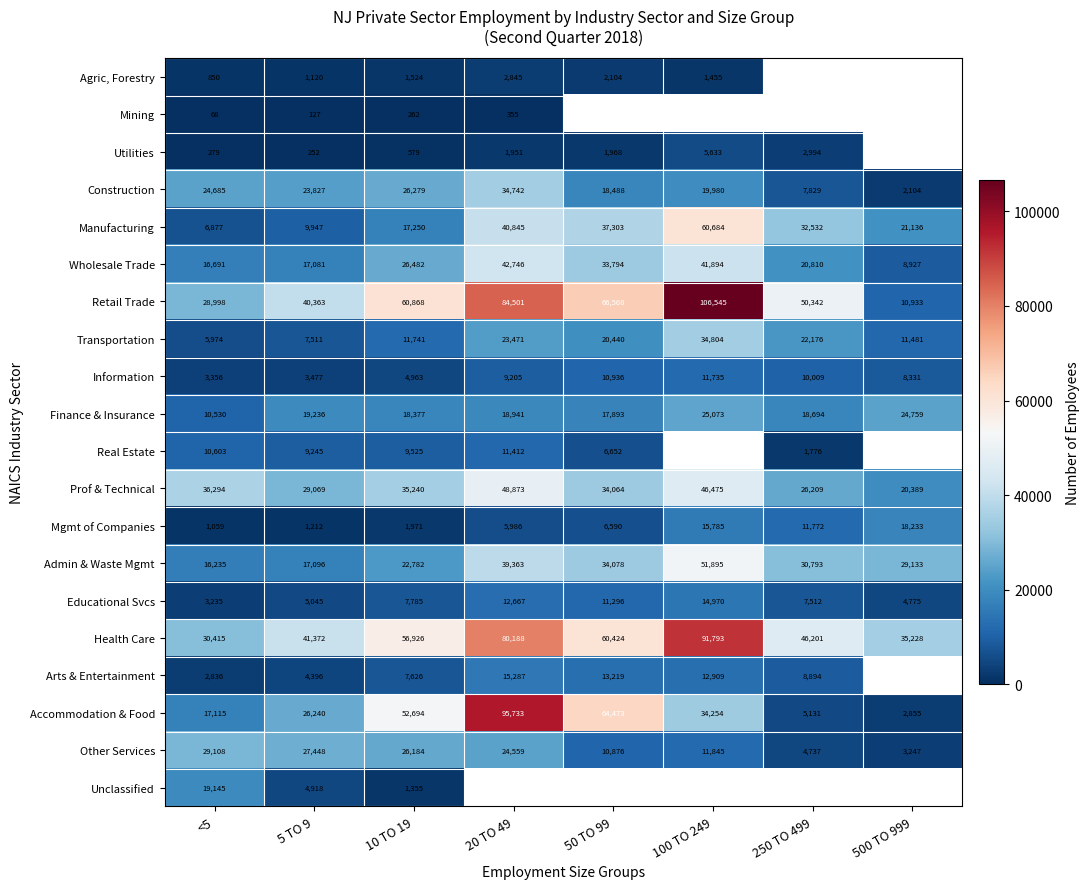

How many categories are shown in the chart?

8